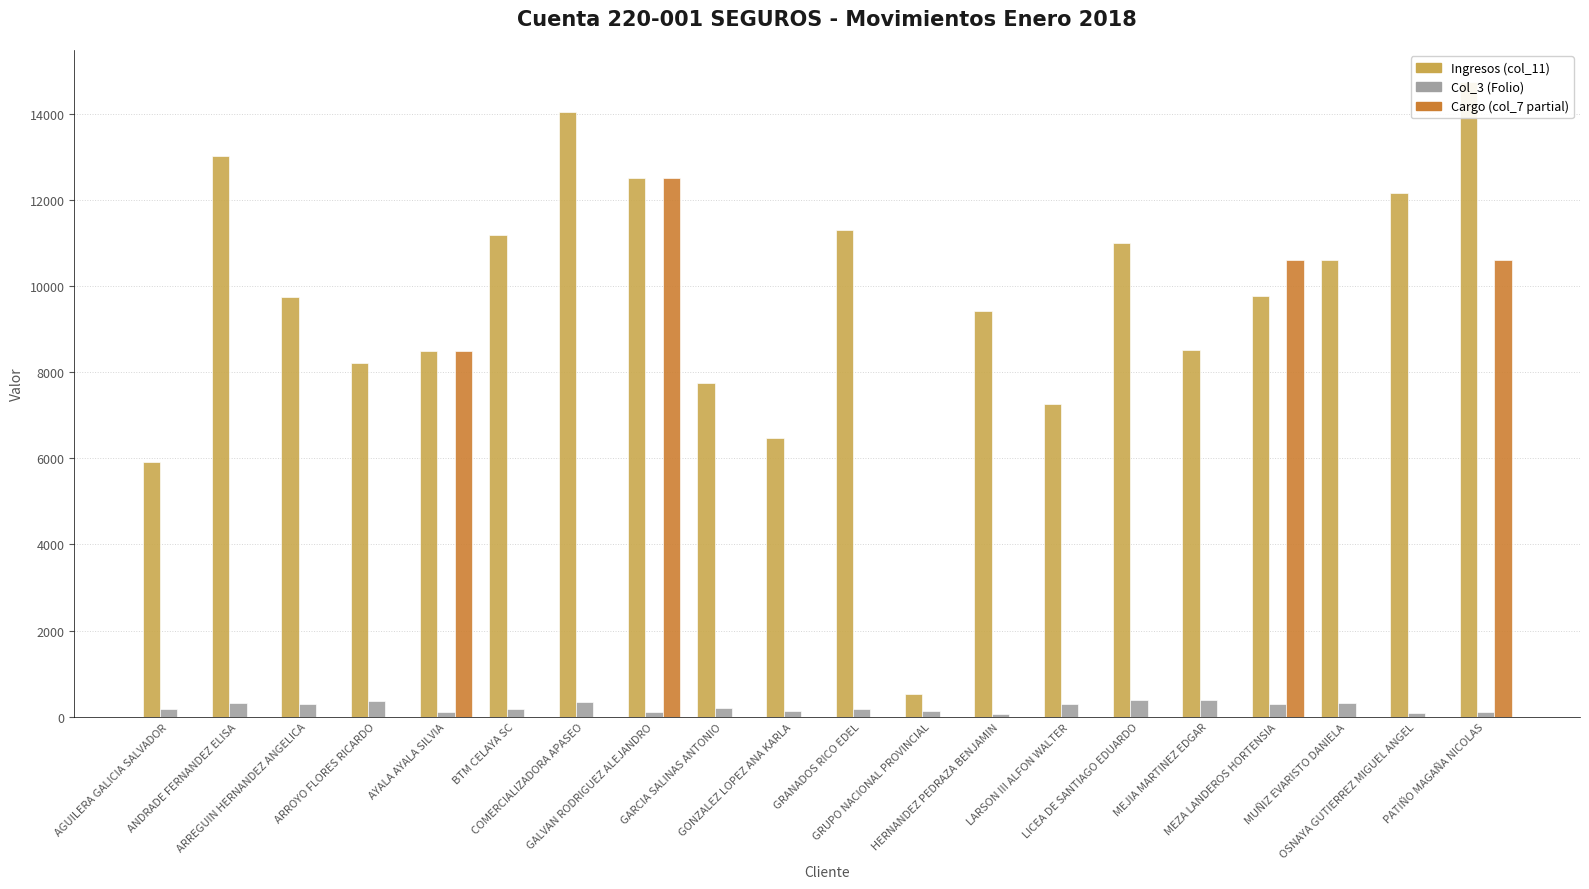

What value does the Ingresos (col_11) series have at ARREGUIN HERNANDEZ ANGELICA?

9746.9